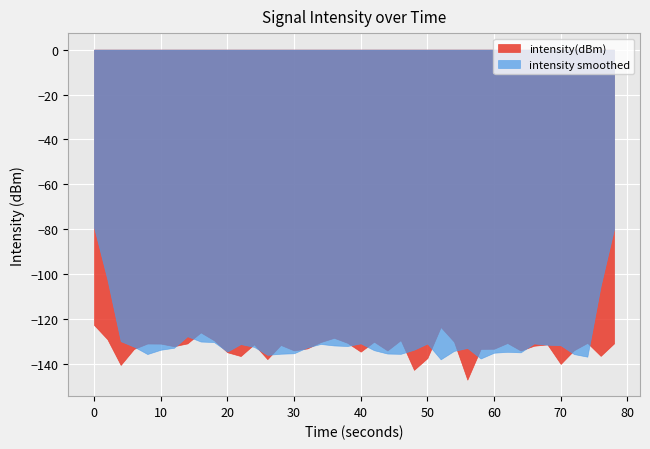

Reading left to right, what are all the values shown in this chart?

-122.6	-128.9	-140.3	-133.2	-130.8	-130.8	-132.0	-130.8	-125.8	-129.4	-134.7	-136.4	-131.2	-137.7	-131.4	-133.9	-133.0	-130.2	-128.3	-130.5	-134.4	-130.0	-133.9	-129.3	-142.5	-137.3	-123.5	-130.0	-146.9	-133.2	-133.1	-130.6	-133.9	-131.8	-131.2	-139.9	-133.8	-130.5	-136.3	-130.8